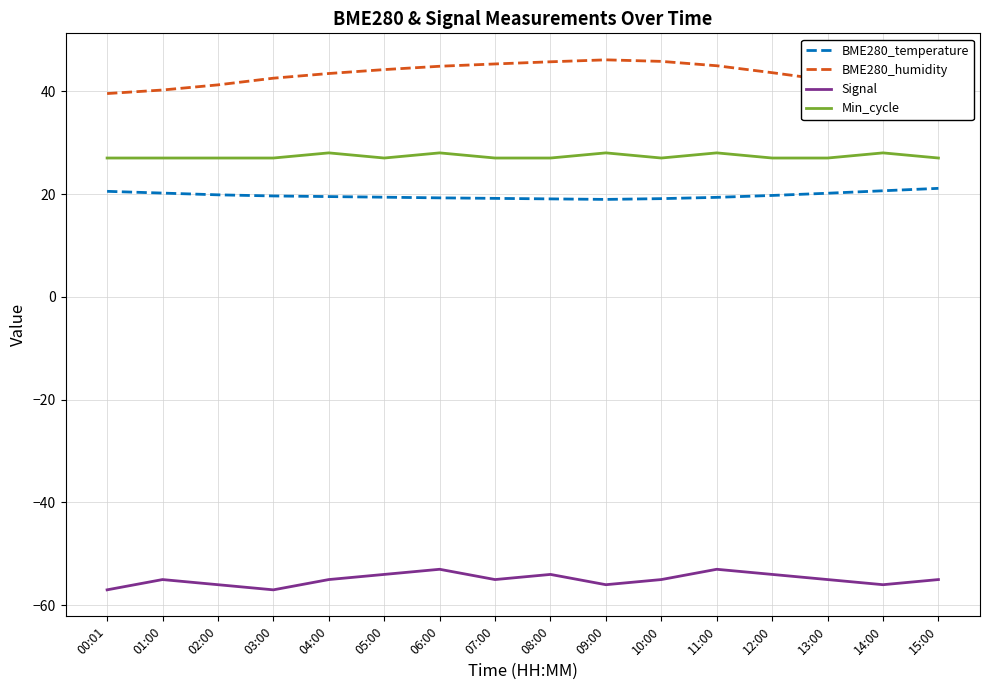

Which series has the largest range (max minus min)?

BME280_humidity